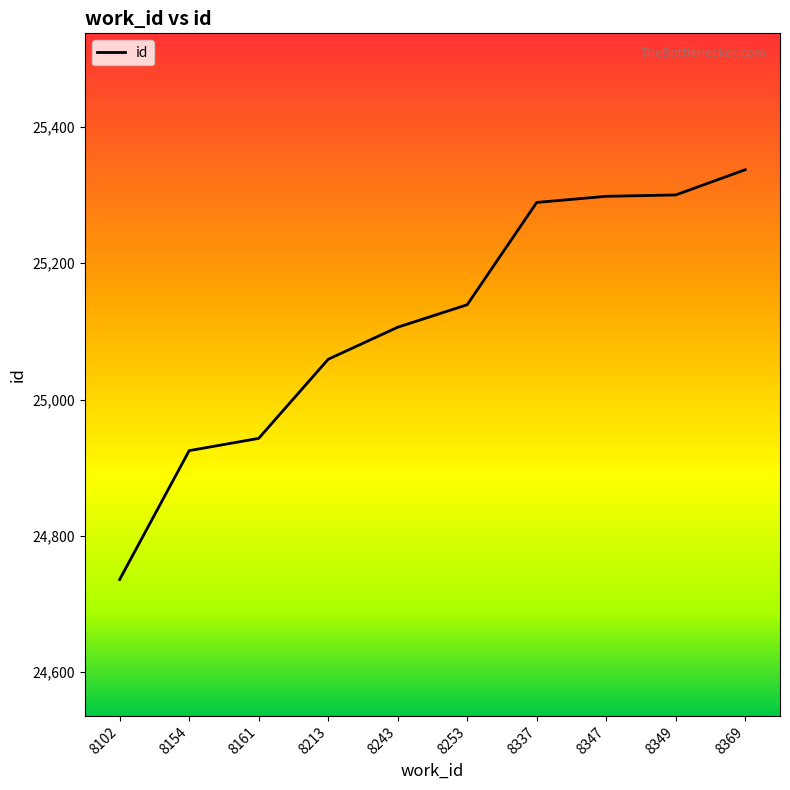

Approximately how many times larger is the value at 8347 compared to 8253?

1.0